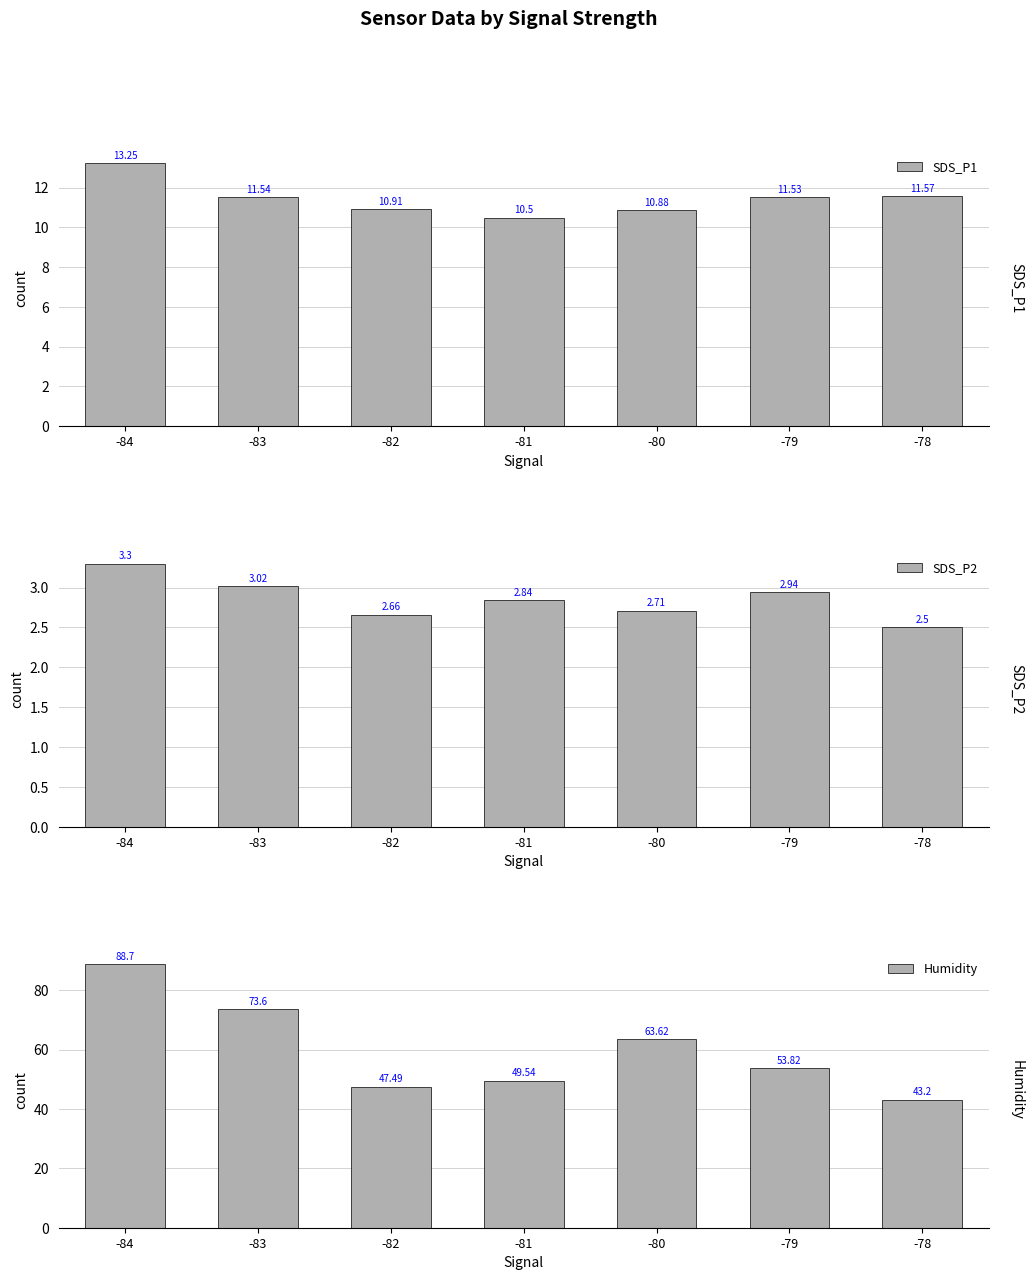

Which category has the lowest value across all series?

-78